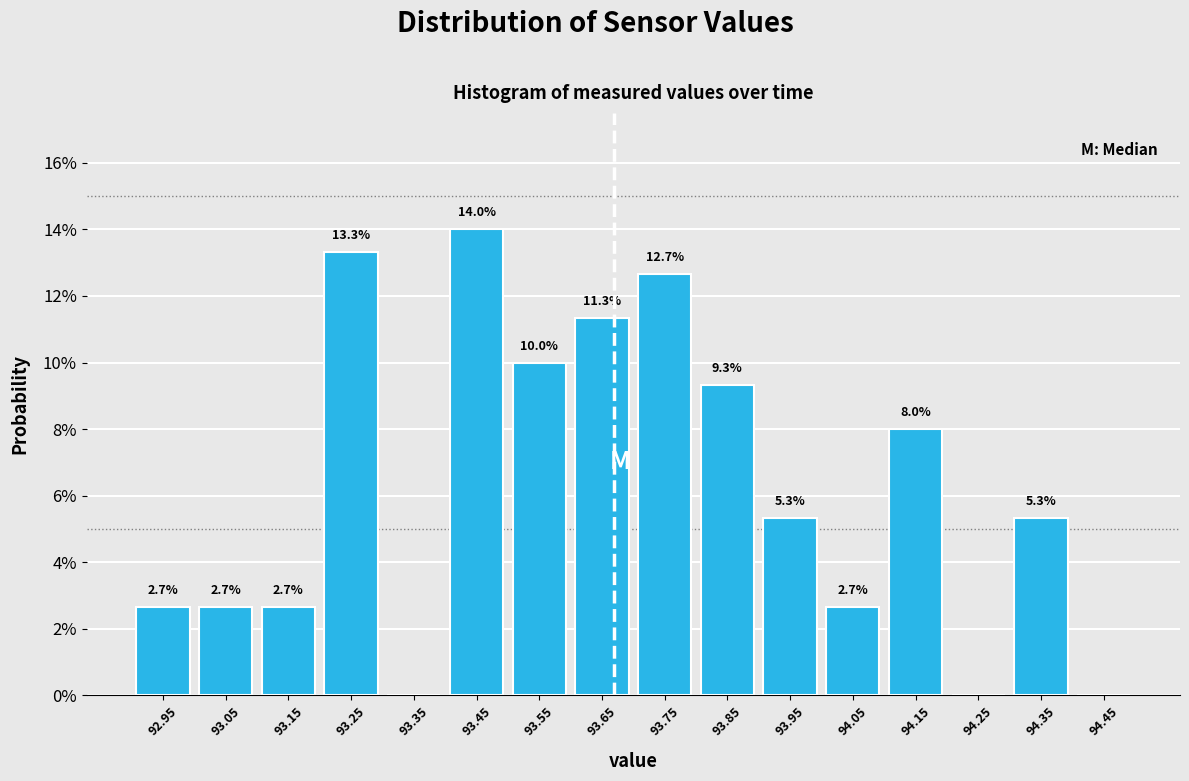

Over which range of the x-axis is the bar tallest?

93.4 to 93.5